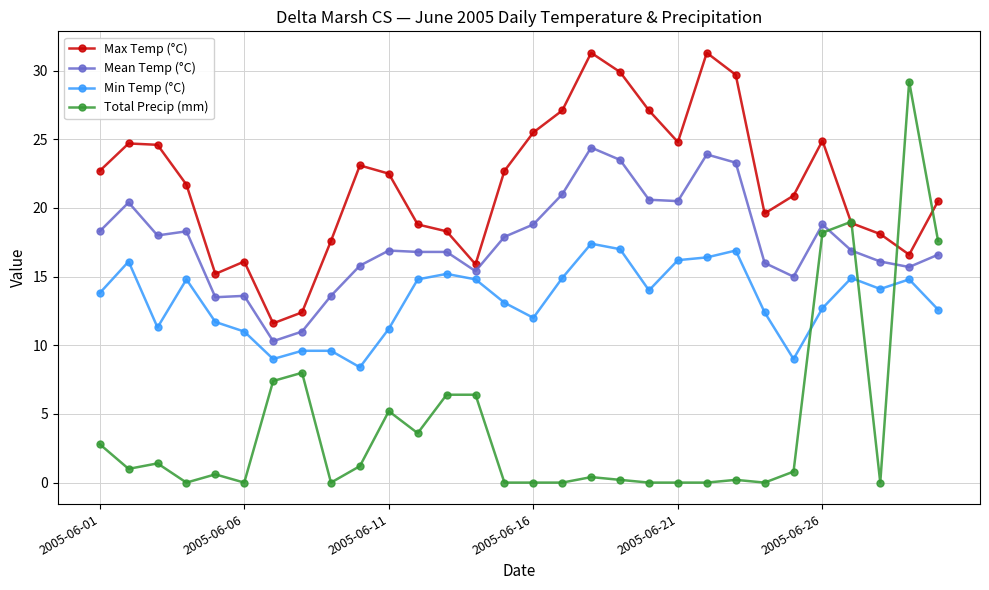

Rank the series by their average value, from highest to lowest.

Max Temp (°C), Mean Temp (°C), Min Temp (°C), Total Precip (mm)